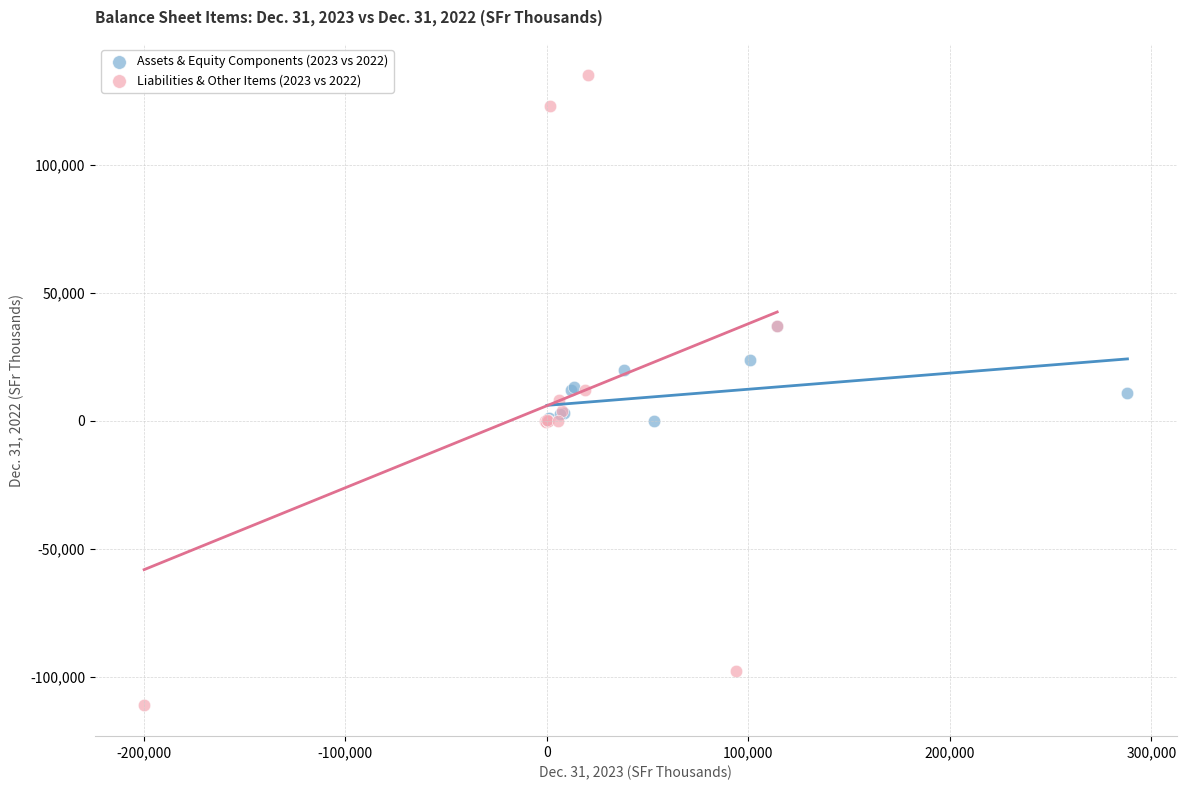

What are all the series names shown in the legend?

Assets & Equity Components (2023 vs 2022), Liabilities & Other Items (2023 vs 2022)